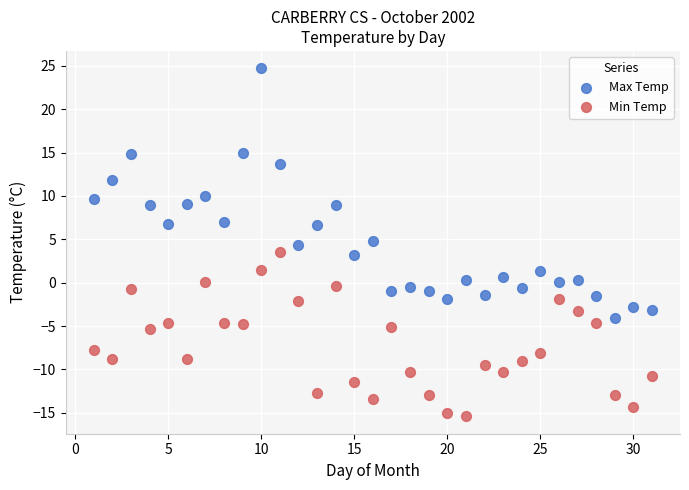

Which series contains the highest Y value?

Max Temp